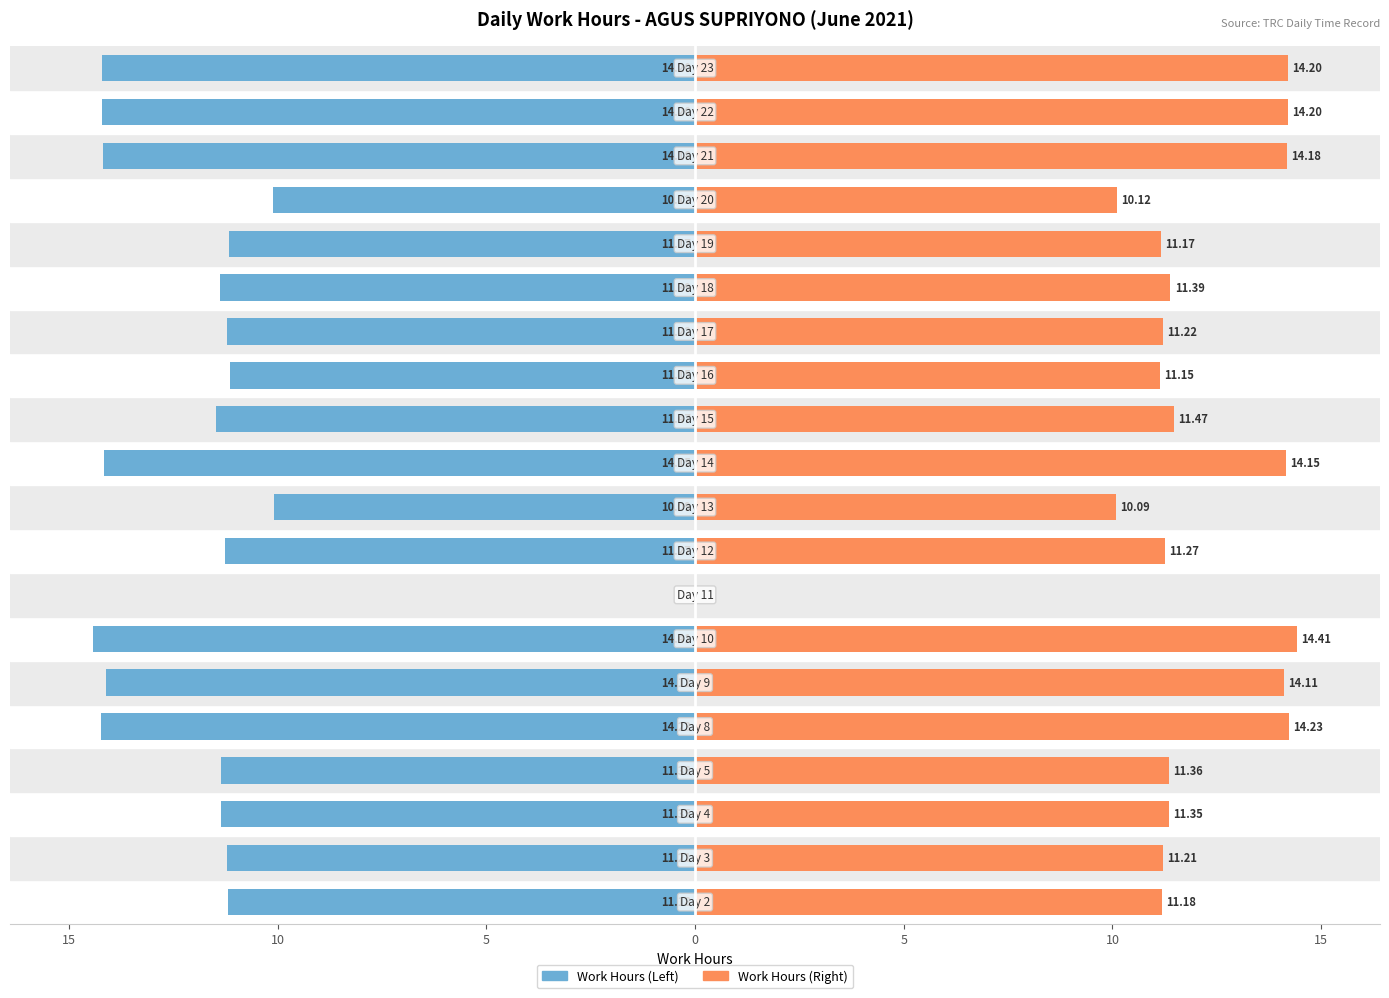

How many categories are shown in the chart?

20